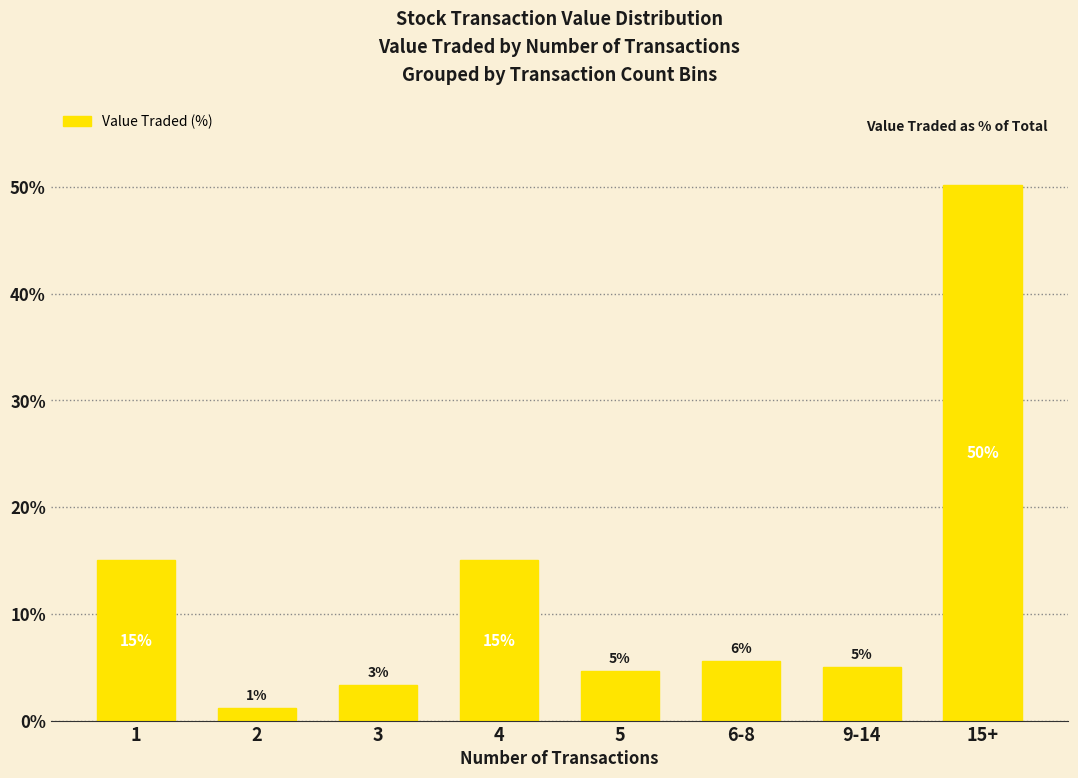

What is the greatest value displayed?

50.1